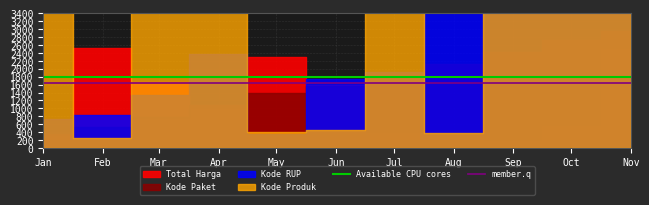

At which label is Available CPU cores closest to 1800?

Jan